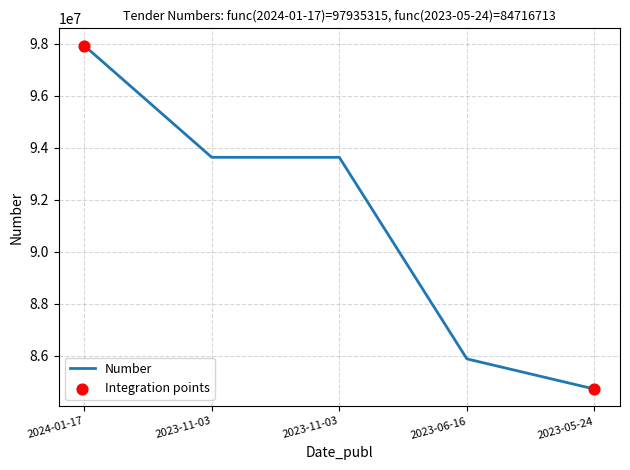

Which has a higher value, 2023-06-16 or 2024-01-17?

2024-01-17